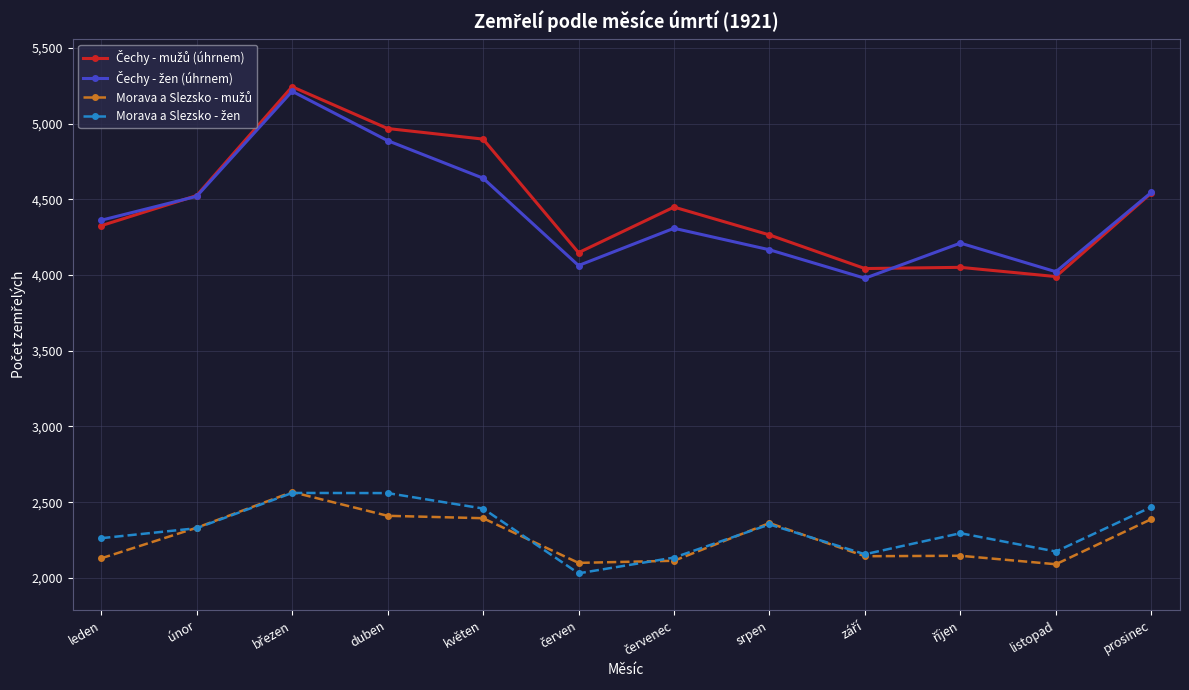

What is the minimum value shown in the chart?

2030